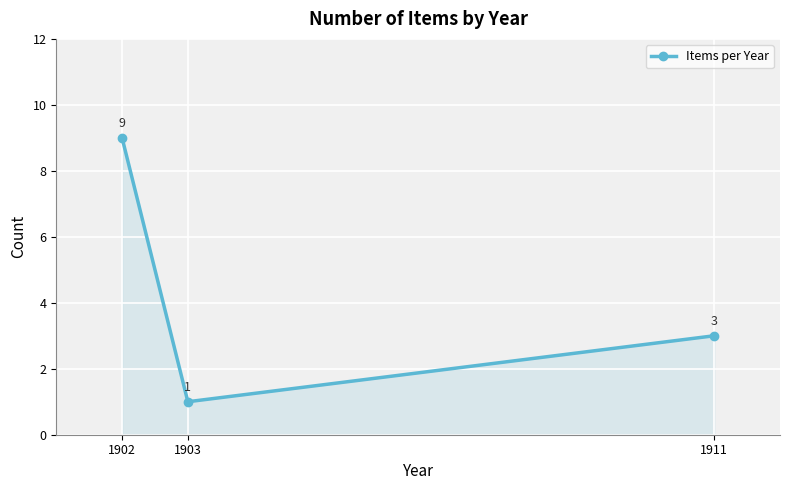

Rank the categories by value from lowest to highest.

1903, 1911, 1902